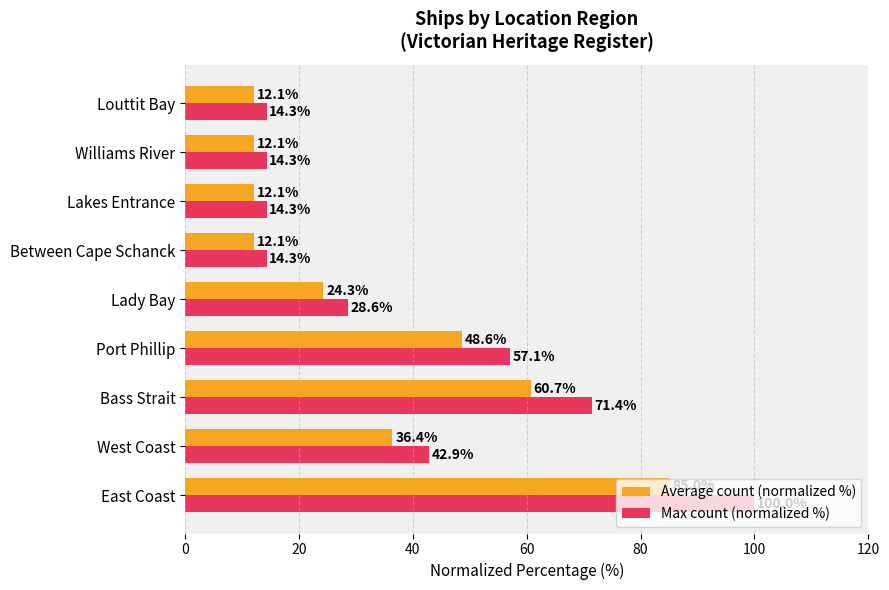

Where is Average count (normalized %) nearest to the value 48?

Port Phillip